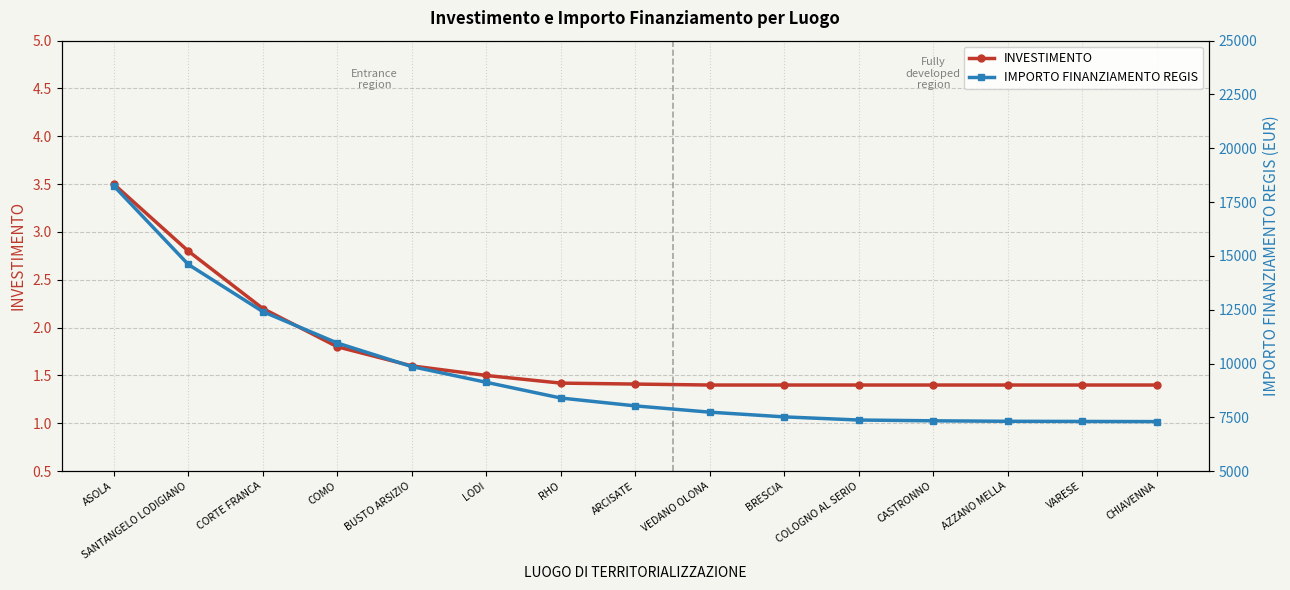

Reading right to left, what are all the values shown in this chart?

INVESTIMENTO: 1.4	1.4	1.4	1.4	1.4	1.4	1.4	1.4	1.4	1.5	1.6	1.8	2.2	2.8	3.5
IMPORTO FINANZIAMENTO REGIS: 7301.0	7308.3	7315.6	7337.5	7374.0	7520.0	7739.1	8031.1	8396.1	9126.2	9856.4	10951.5	12411.7	14602.0	18252.5